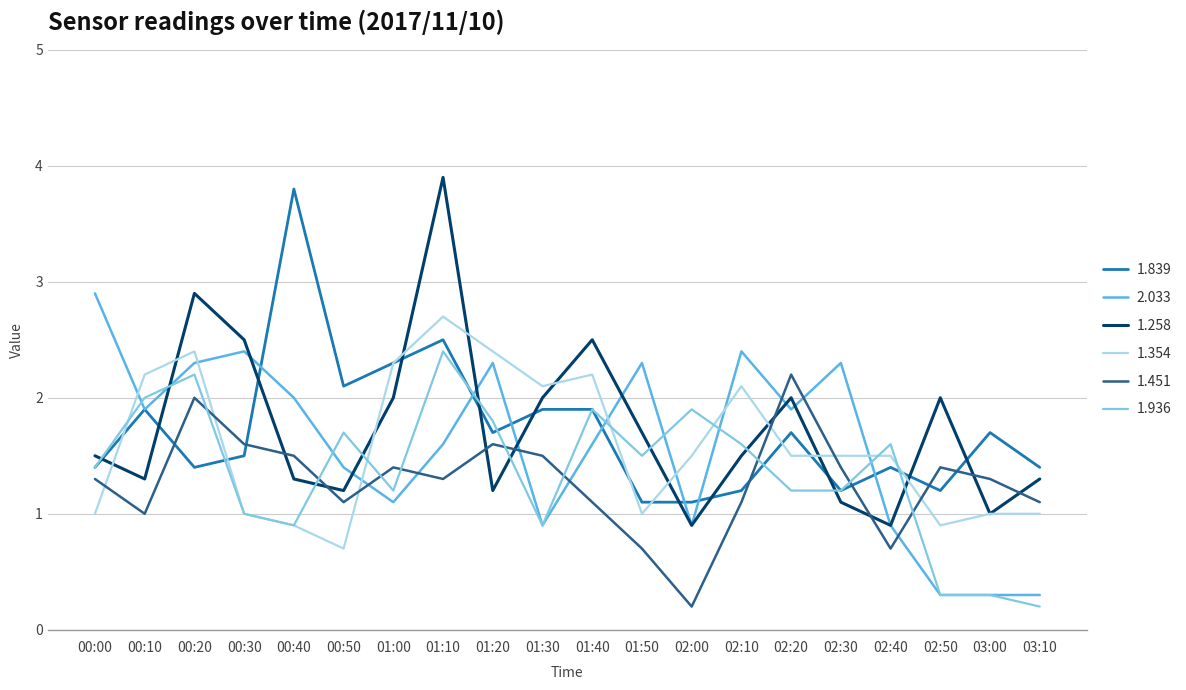

What is the average value of the 1.936 series?

1.4